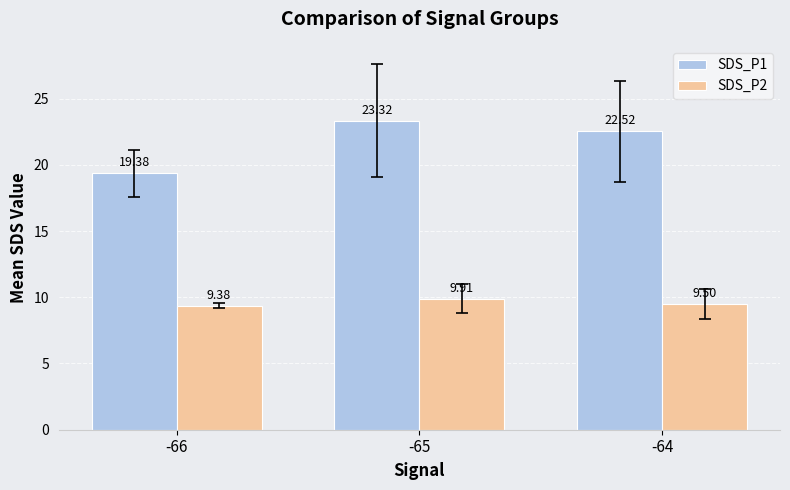

Reading left to right, extract all data points from this chart.

SDS_P1: -66=19.4	-65=23.3	-64=22.5
SDS_P2: -66=9.4	-65=9.9	-64=9.5